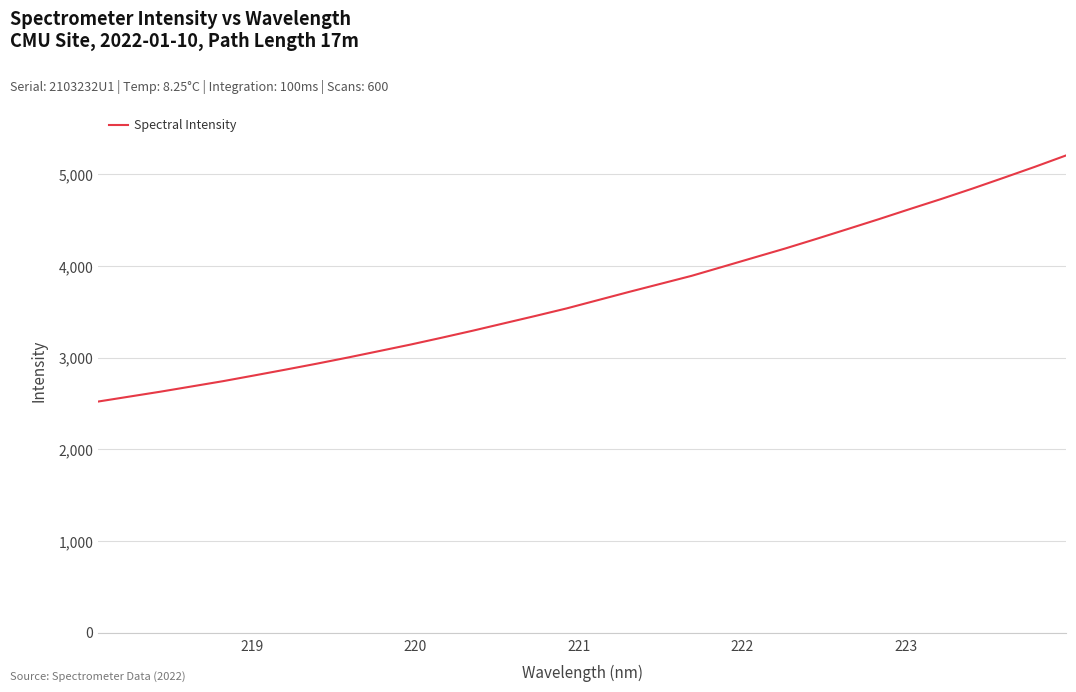

What is the difference between the maximum and minimum values?

2684.8